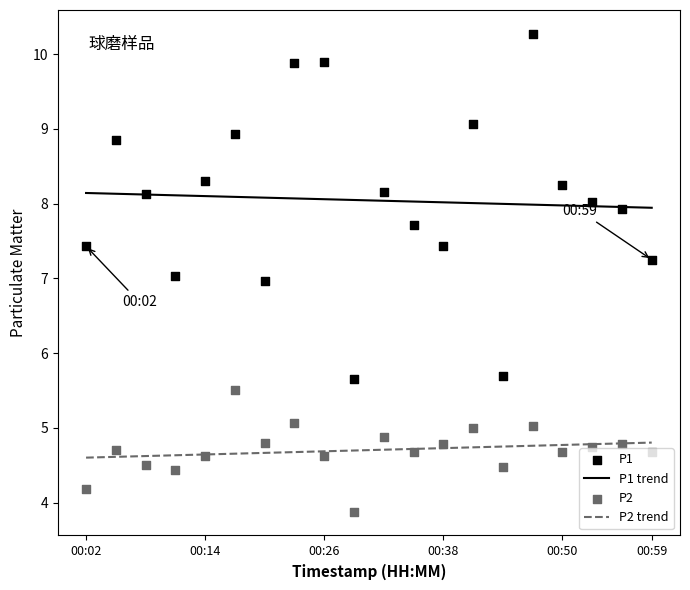

Is the value of P2 at 00:17 greater than the value of P1 at 00:35?

No